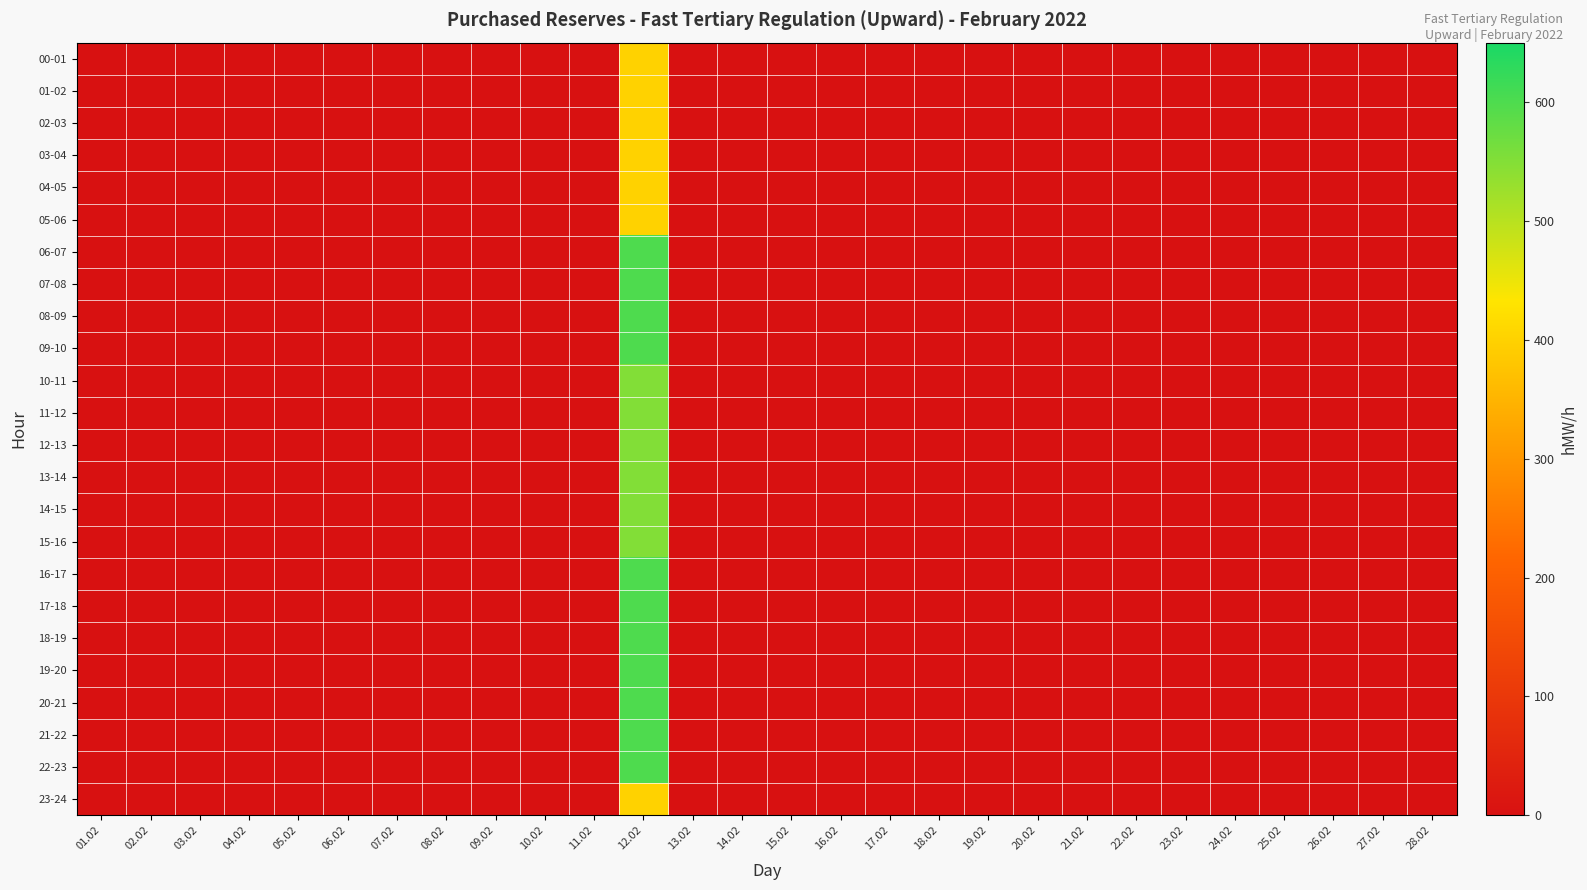

How many data points does each series have?

28